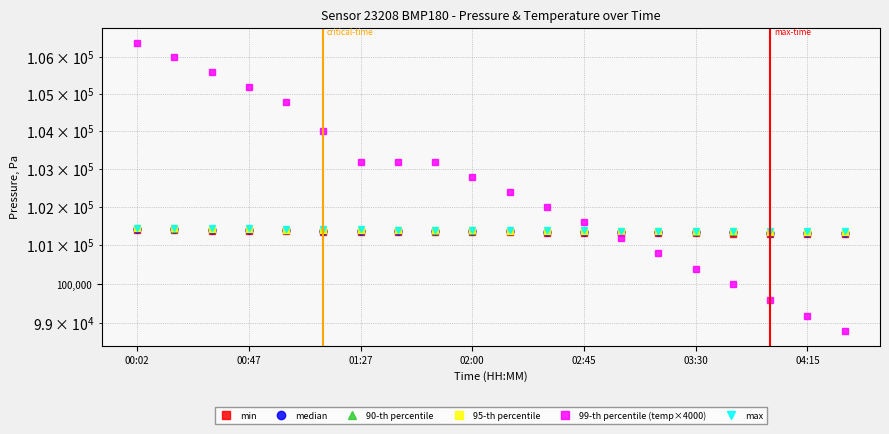

Which category has the lowest value across all series?

19